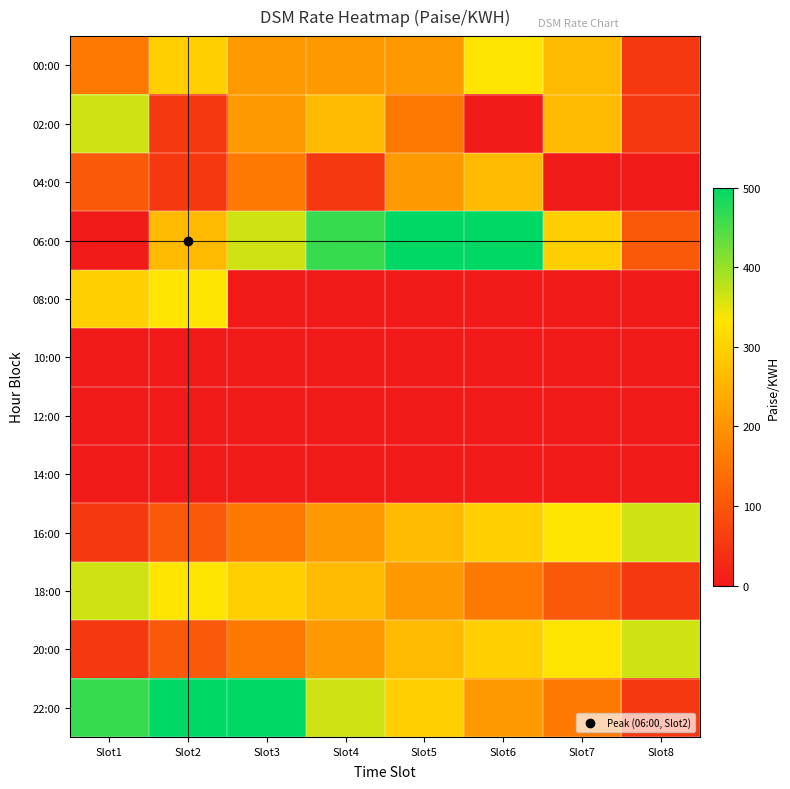

Reading left to right, list all the values displayed in this chart.

00:00: Slot1=158.2	Slot2=297.2	Slot3=210.9	Slot4=210.9	Slot5=210.9	Slot6=330.7	Slot7=263.6	Slot8=52.7
02:00: Slot1=364.2	Slot2=52.7	Slot3=210.9	Slot4=263.6	Slot5=158.2	Slot6=0.0	Slot7=263.6	Slot8=52.7
04:00: Slot1=105.5	Slot2=52.7	Slot3=158.2	Slot4=52.7	Slot5=210.9	Slot6=263.6	Slot7=0.0	Slot8=0.0
06:00: Slot1=0.0	Slot2=263.6	Slot3=364.2	Slot4=464.8	Slot5=498.3	Slot6=498.3	Slot7=297.2	Slot8=105.5
08:00: Slot1=297.2	Slot2=330.7	Slot3=0.0	Slot4=0.0	Slot5=0.0	Slot6=0.0	Slot7=0.0	Slot8=0.0
10:00: Slot1=0.0	Slot2=0.0	Slot3=0.0	Slot4=0.0	Slot5=0.0	Slot6=0.0	Slot7=0.0	Slot8=0.0
12:00: Slot1=0.0	Slot2=0.0	Slot3=0.0	Slot4=0.0	Slot5=0.0	Slot6=0.0	Slot7=0.0	Slot8=0.0
14:00: Slot1=0.0	Slot2=0.0	Slot3=0.0	Slot4=0.0	Slot5=0.0	Slot6=0.0	Slot7=0.0	Slot8=0.0
16:00: Slot1=52.7	Slot2=105.5	Slot3=158.2	Slot4=210.9	Slot5=263.6	Slot6=297.2	Slot7=330.7	Slot8=364.2
18:00: Slot1=364.2	Slot2=330.7	Slot3=297.2	Slot4=263.6	Slot5=210.9	Slot6=158.2	Slot7=105.5	Slot8=52.7
20:00: Slot1=52.7	Slot2=105.5	Slot3=158.2	Slot4=210.9	Slot5=263.6	Slot6=297.2	Slot7=330.7	Slot8=364.2
22:00: Slot1=464.8	Slot2=498.3	Slot3=498.3	Slot4=364.2	Slot5=297.2	Slot6=210.9	Slot7=158.2	Slot8=52.7